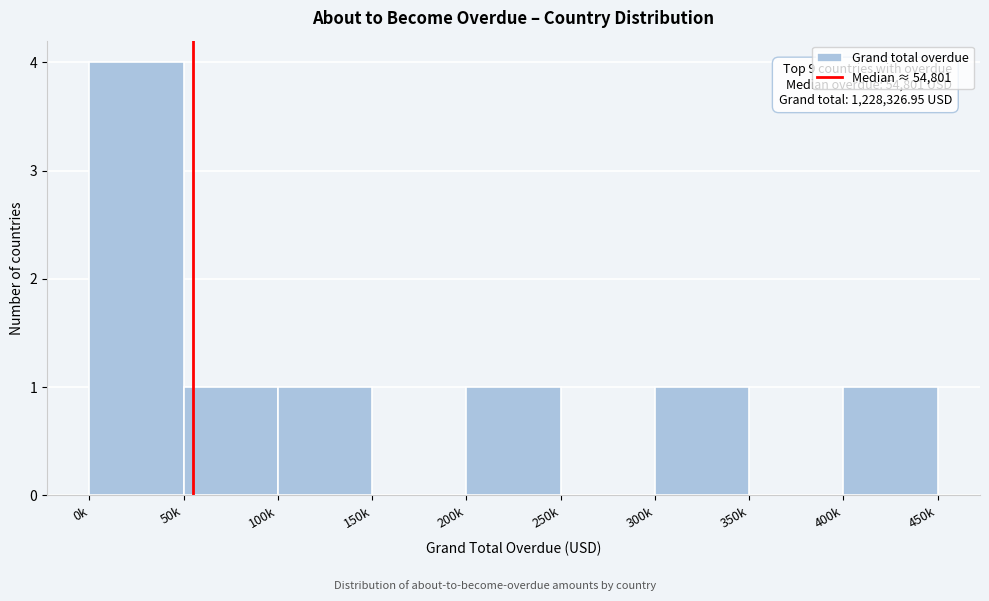

Reading left to right, what are all the values shown in this chart?

0k=4	50k=1	100k=1	150k=0	200k=1	250k=0	300k=1	350k=0	400k=1